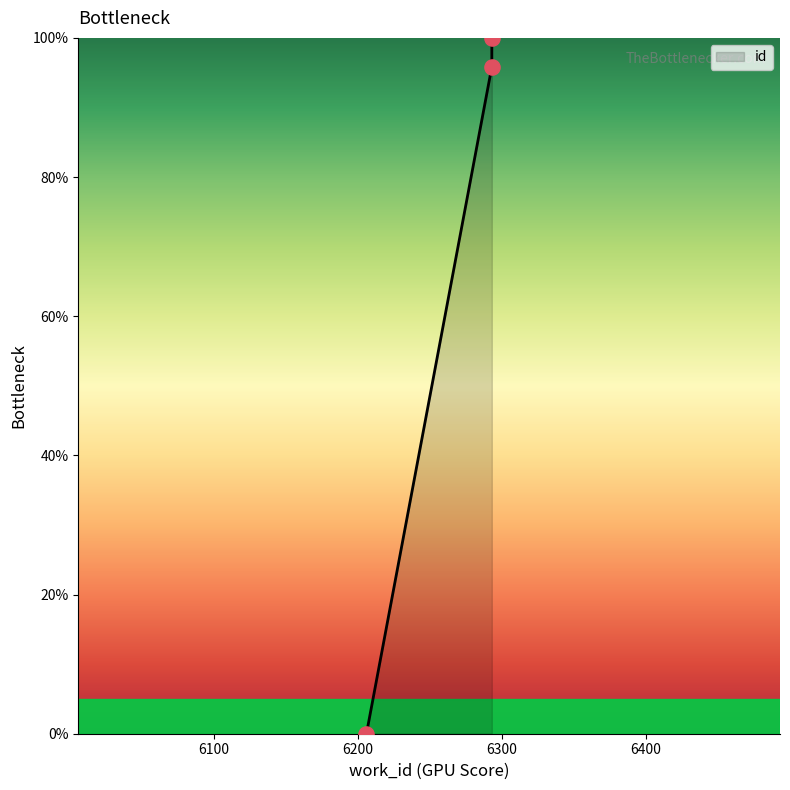

Which has a higher value, 6293 or 6206?

6293